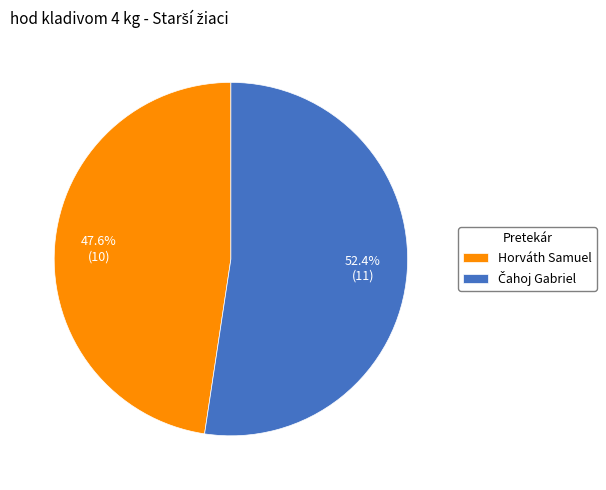

What percentage is the Horváth Samuel slice, to the nearest percent?

48%